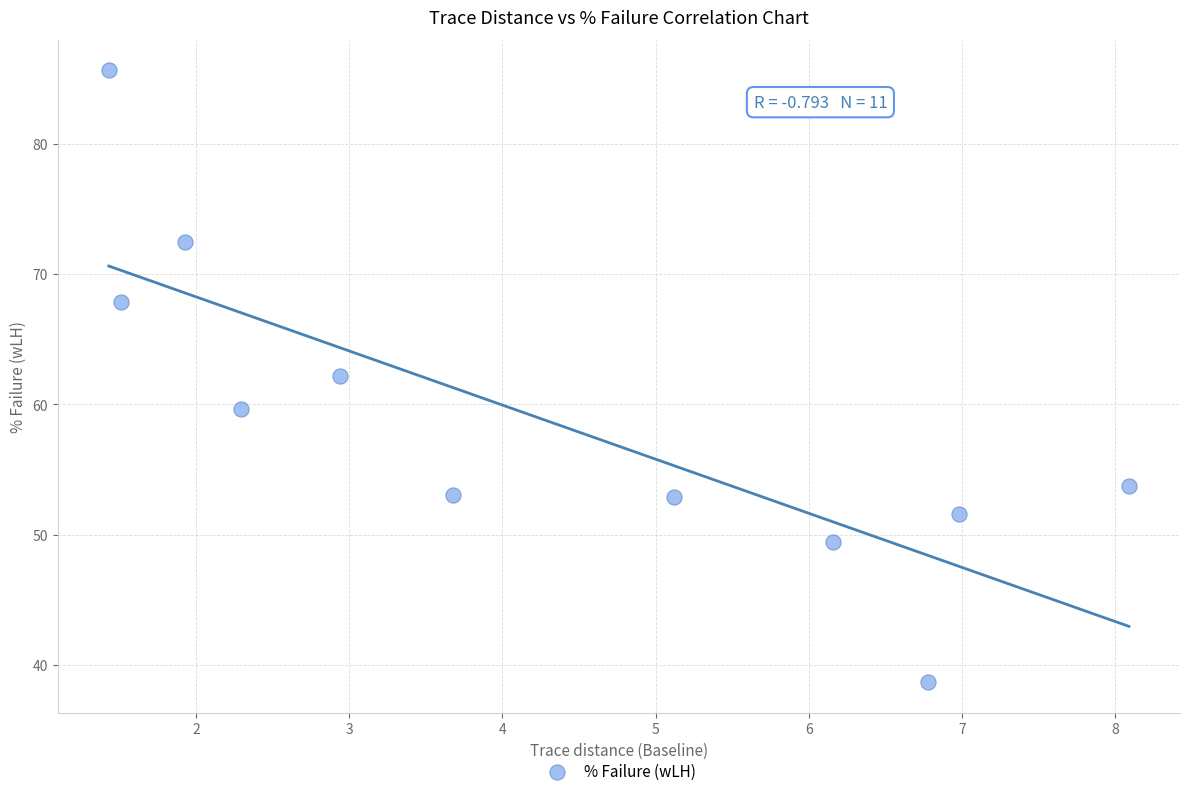

What is the range of X values (max minus min)?

6.7